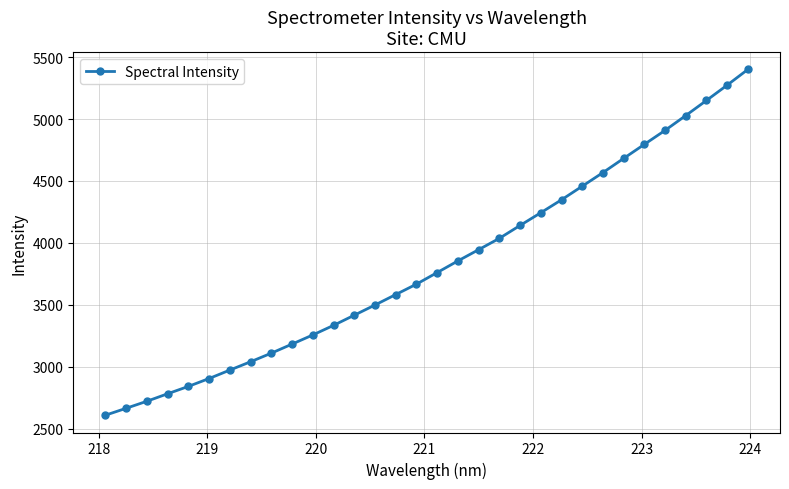

What is the value of the 23rd point from the left?

4348.2